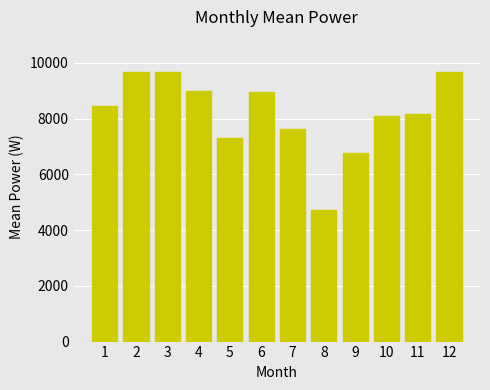

What is the greatest value displayed?

9674.8